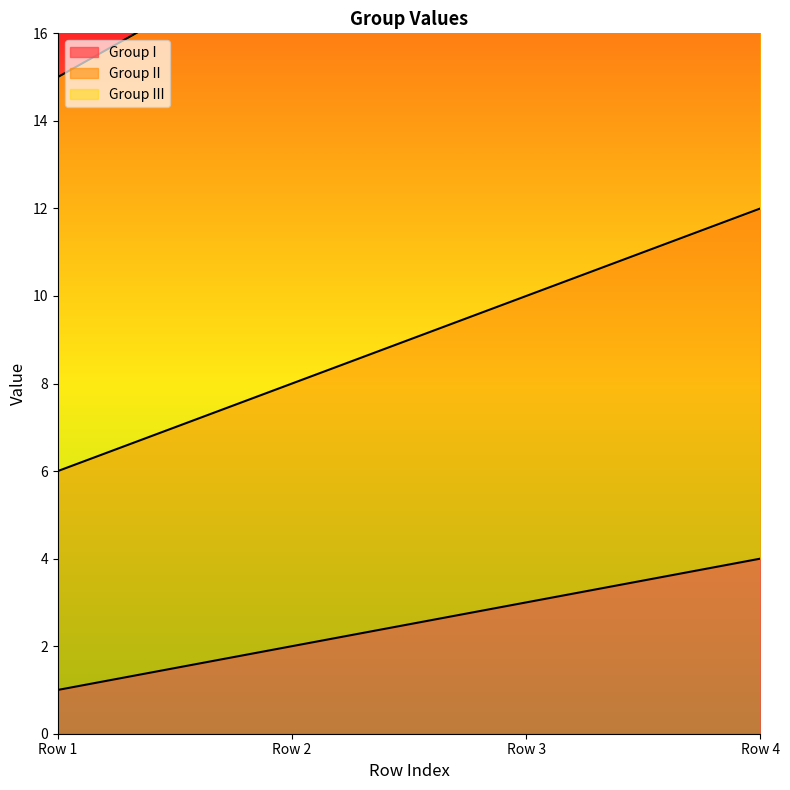

Which series has the widest spread of values?

Group III